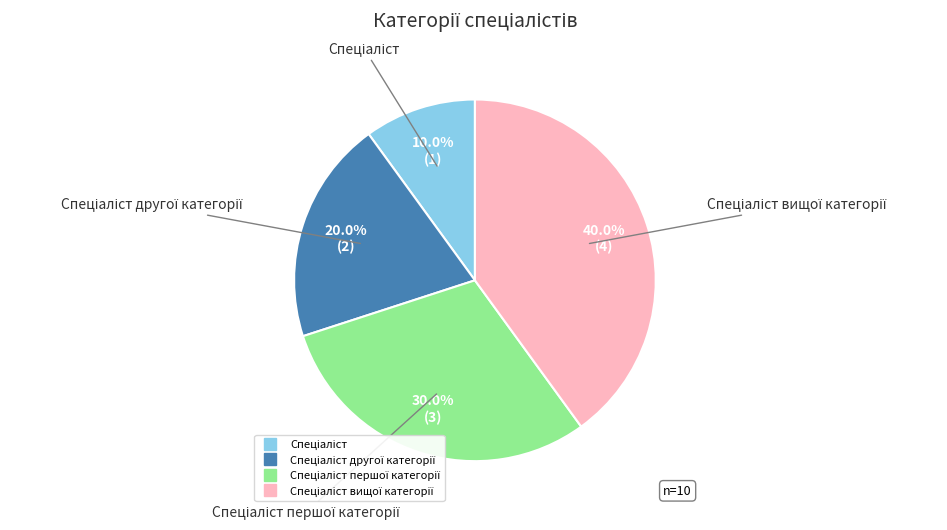

Is there a majority slice in this chart?

No